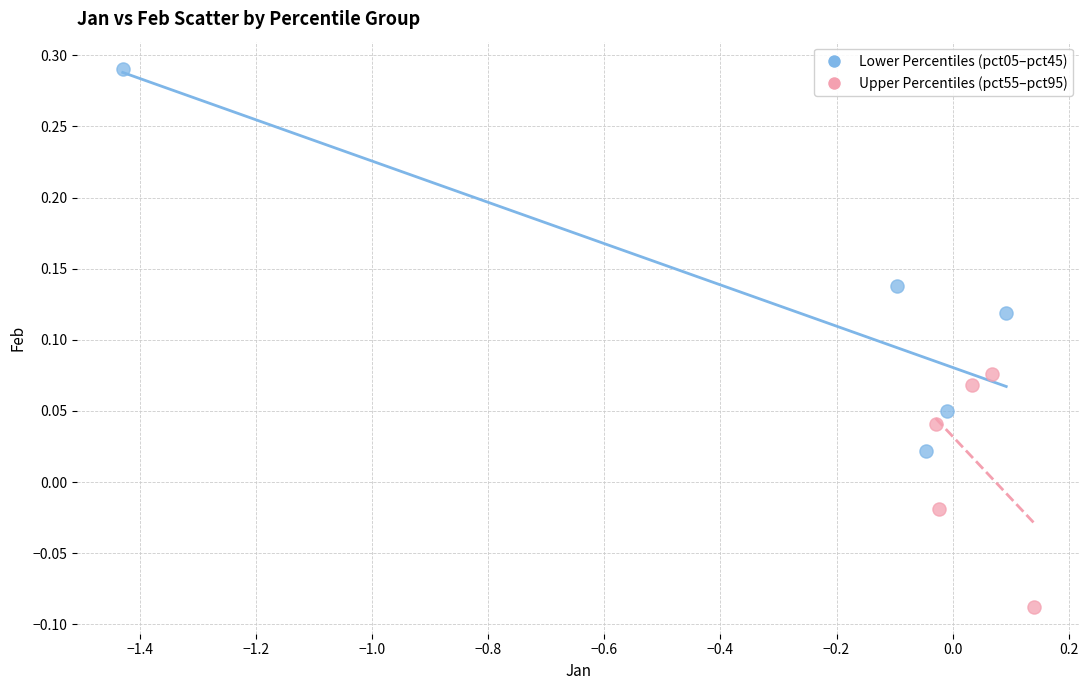

Which series has the largest Y range (max minus min)?

Lower Percentiles (pct05–pct45)